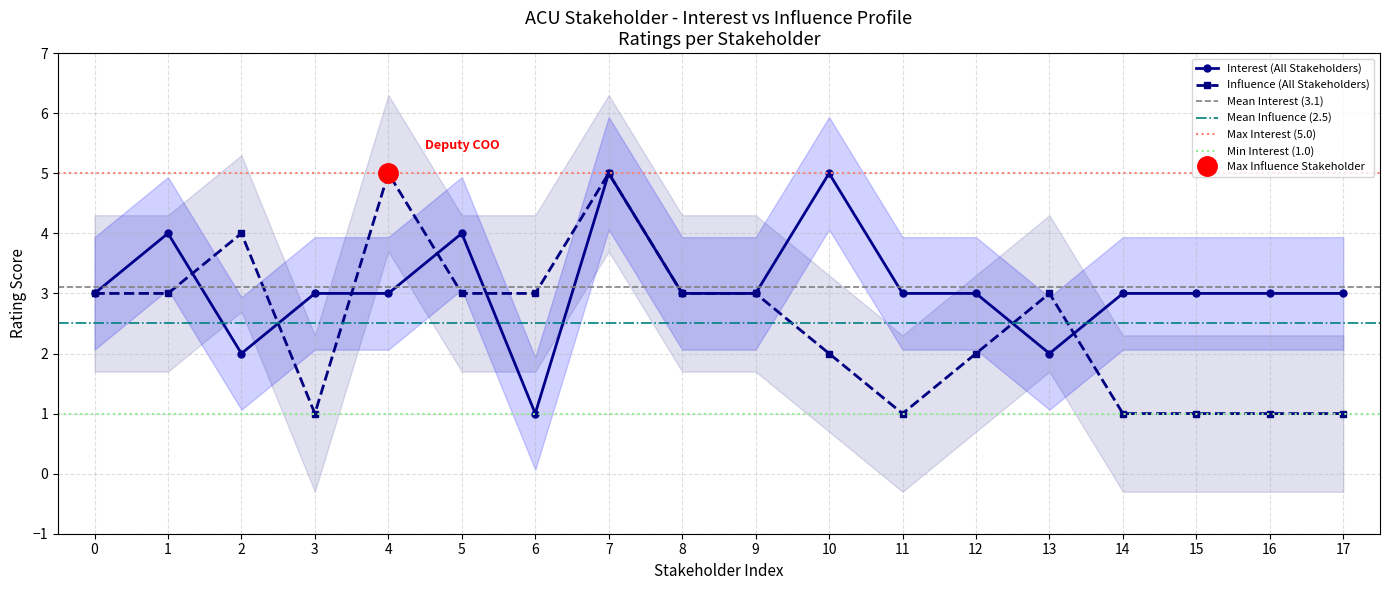

Is this an area chart (filled region under the line)?

No